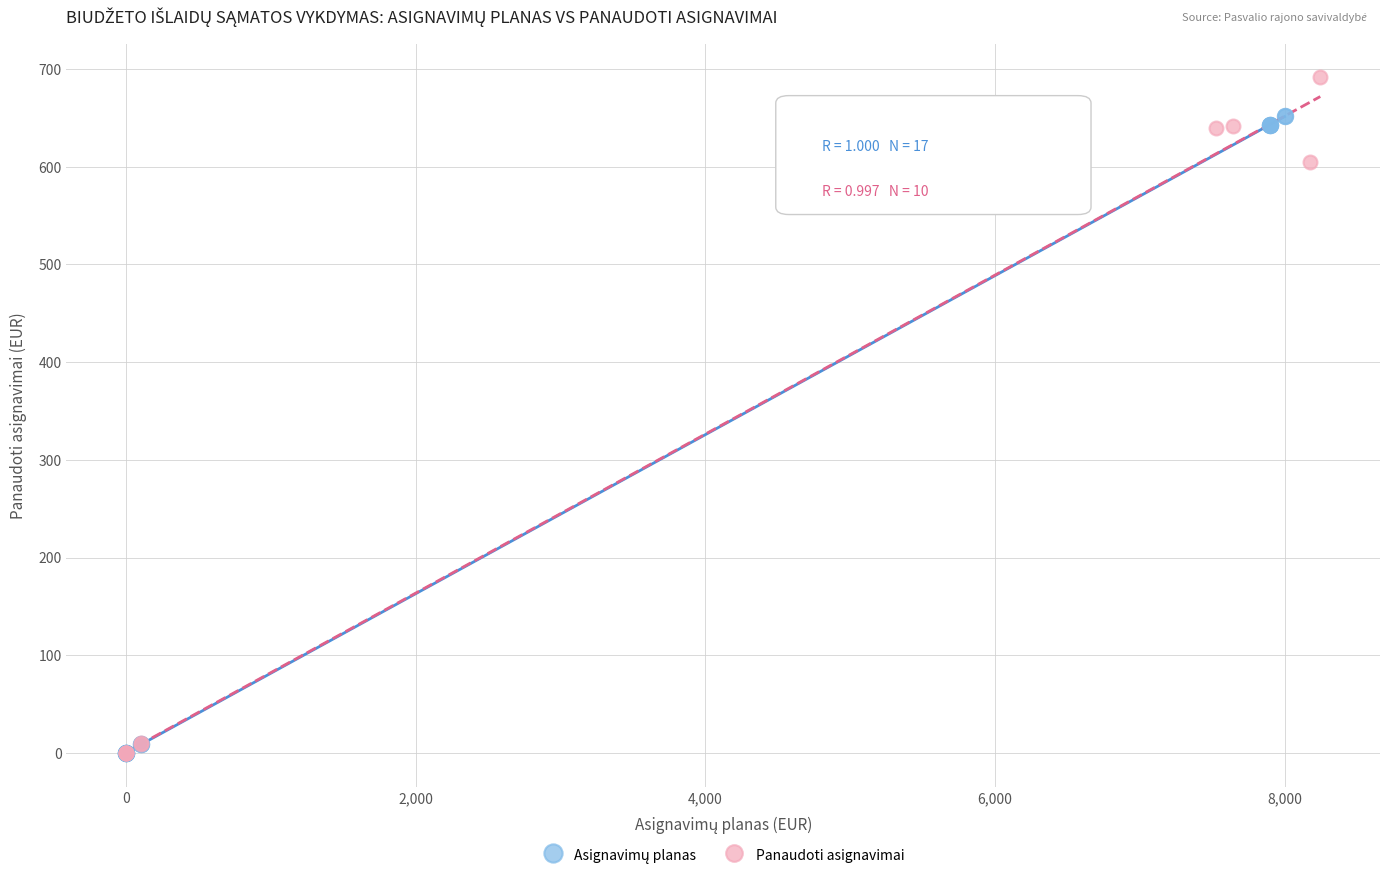

Which series contains the highest Y value?

Panaudoti asignavimai